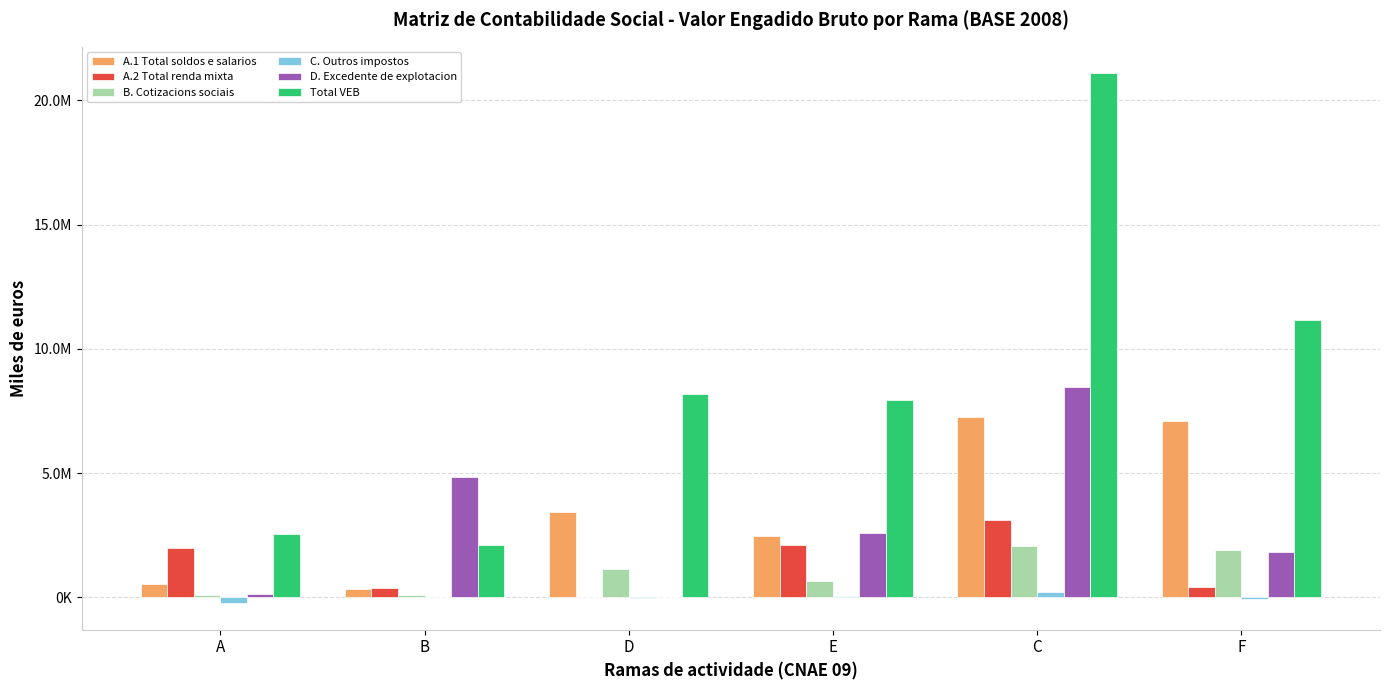

Reading left to right, extract all data points from this chart.

A.1 Total soldos e salarios: A=530356	B=355070	D=3437035	E=2492330	C=7243048	F=7095018
A.2 Total renda mixta: A=1987105	B=372538	D=0	E=2097509	C=3103428	F=439776
B. Cotizacions sociais: A=112497	B=116655	D=1142487	E=675264	C=2063135	F=1901022
C. Outros impostos: A=-230945	B=22229	D=-4126	E=58583	C=206745	F=-67620
D. Excedente de explotacion: A=151797	B=4843617	D=0	E=2609616	C=8476014	F=1811078
Total VEB: A=2550810	B=2092018	D=8193487	E=7933302	C=21092370	F=11179274